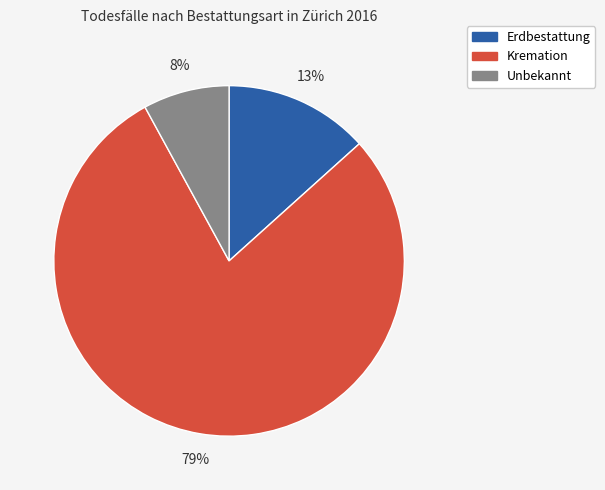

Which slice is the largest?

Kremation